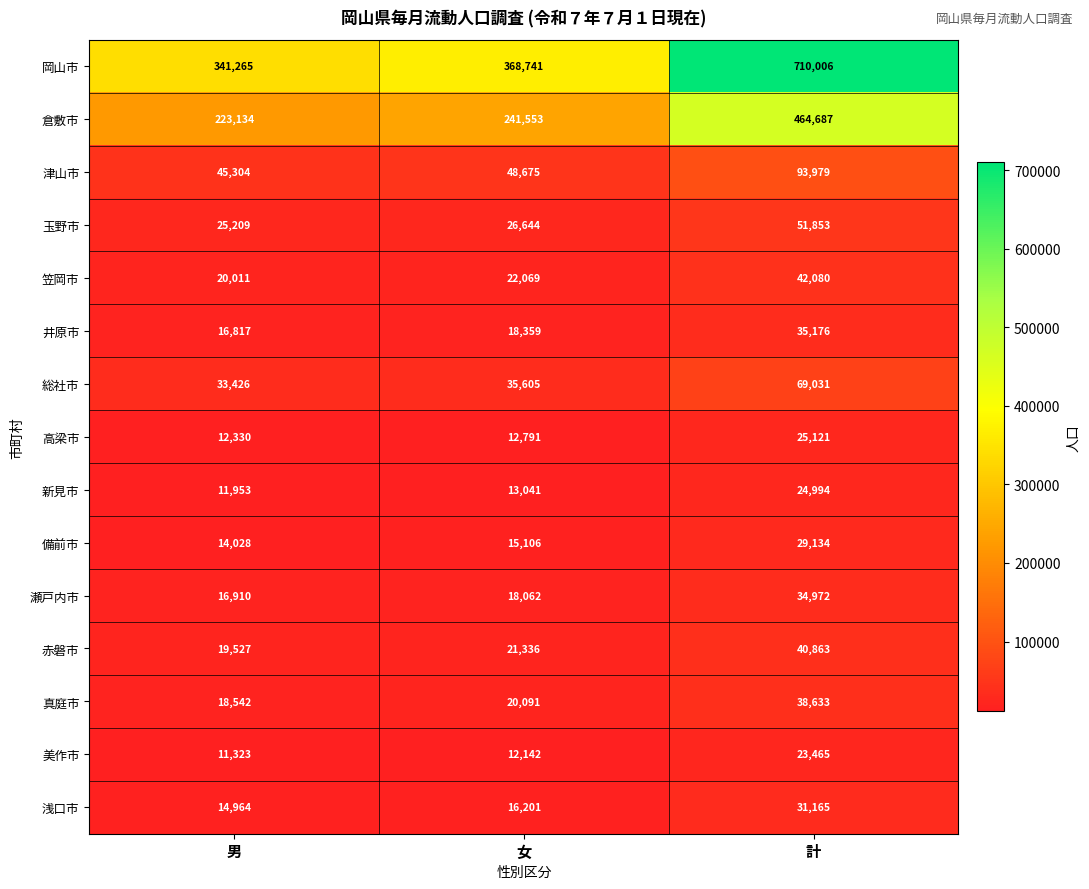

Is it true that 井原市 equals 35176 at 計?

True